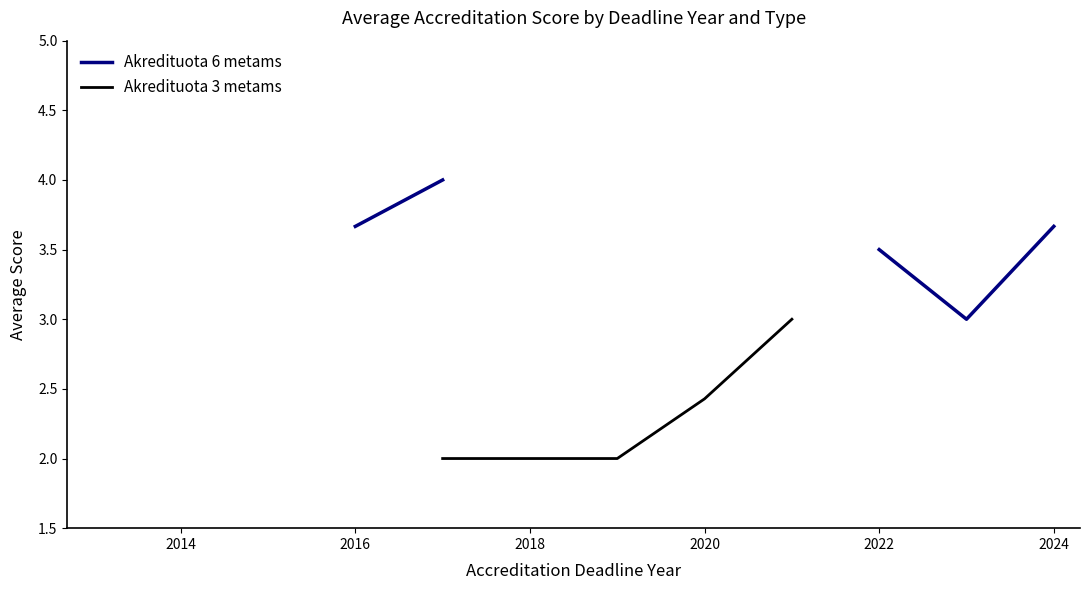

The Akredituota 6 metams series shows 0.9 at 2020. True or false?

False